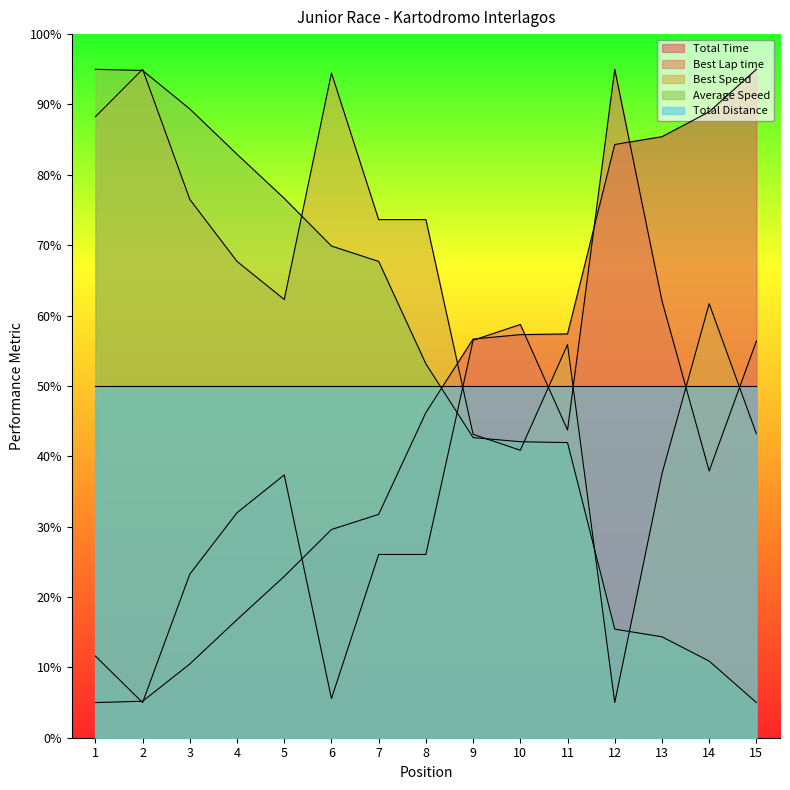

In Best Speed, how many points are lower than both neighbors (excluding endpoints)?

3